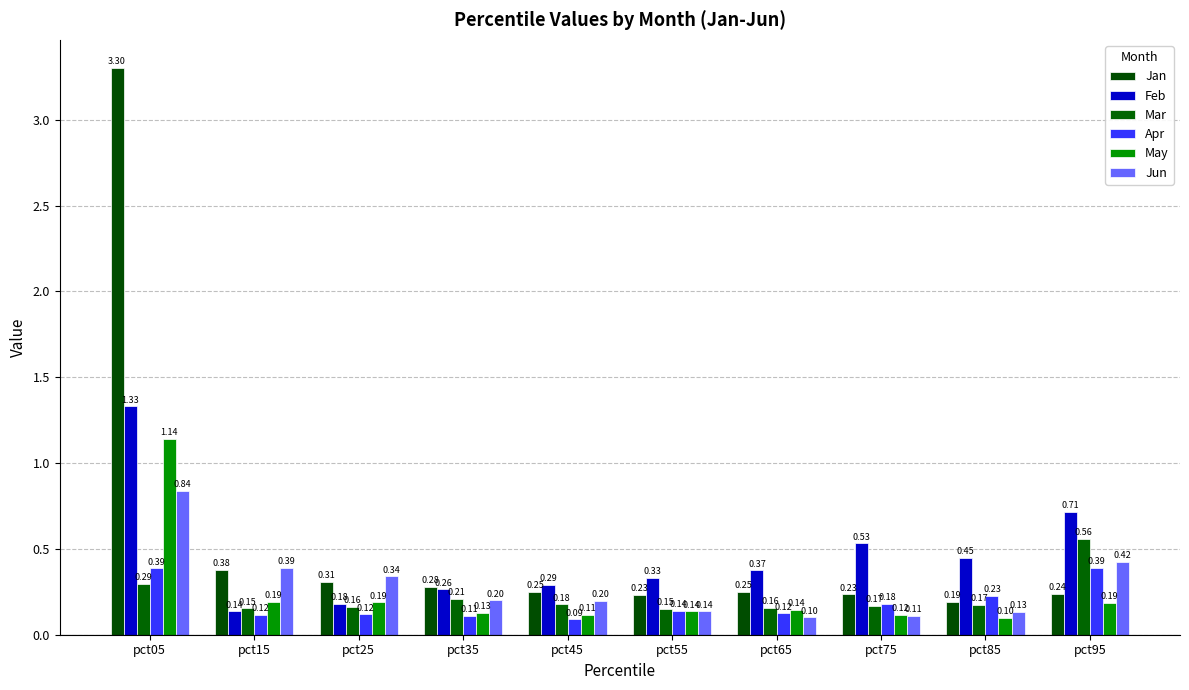

Reading left to right, transcribe all the data shown in this chart.

Jan: pct05=3.3	pct15=0.4	pct25=0.3	pct35=0.3	pct45=0.2	pct55=0.2	pct65=0.3	pct75=0.2	pct85=0.2	pct95=0.2
Feb: pct05=1.3	pct15=0.1	pct25=0.2	pct35=0.3	pct45=0.3	pct55=0.3	pct65=0.4	pct75=0.5	pct85=0.4	pct95=0.7
Mar: pct05=0.3	pct15=0.2	pct25=0.2	pct35=0.2	pct45=0.2	pct55=0.2	pct65=0.2	pct75=0.2	pct85=0.2	pct95=0.6
Apr: pct05=0.4	pct15=0.1	pct25=0.1	pct35=0.1	pct45=0.1	pct55=0.1	pct65=0.1	pct75=0.2	pct85=0.2	pct95=0.4
May: pct05=1.1	pct15=0.2	pct25=0.2	pct35=0.1	pct45=0.1	pct55=0.1	pct65=0.1	pct75=0.1	pct85=0.1	pct95=0.2
Jun: pct05=0.8	pct15=0.4	pct25=0.3	pct35=0.2	pct45=0.2	pct55=0.1	pct65=0.1	pct75=0.1	pct85=0.1	pct95=0.4